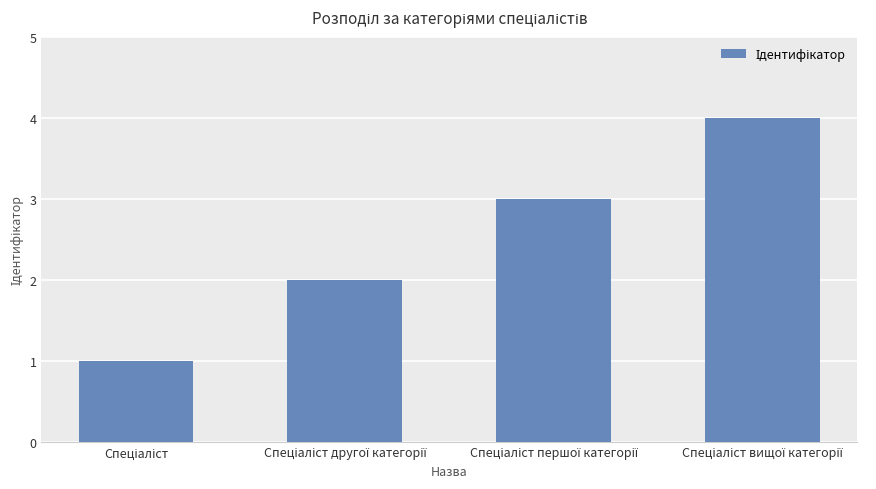

What is the difference between the maximum and minimum values?

3